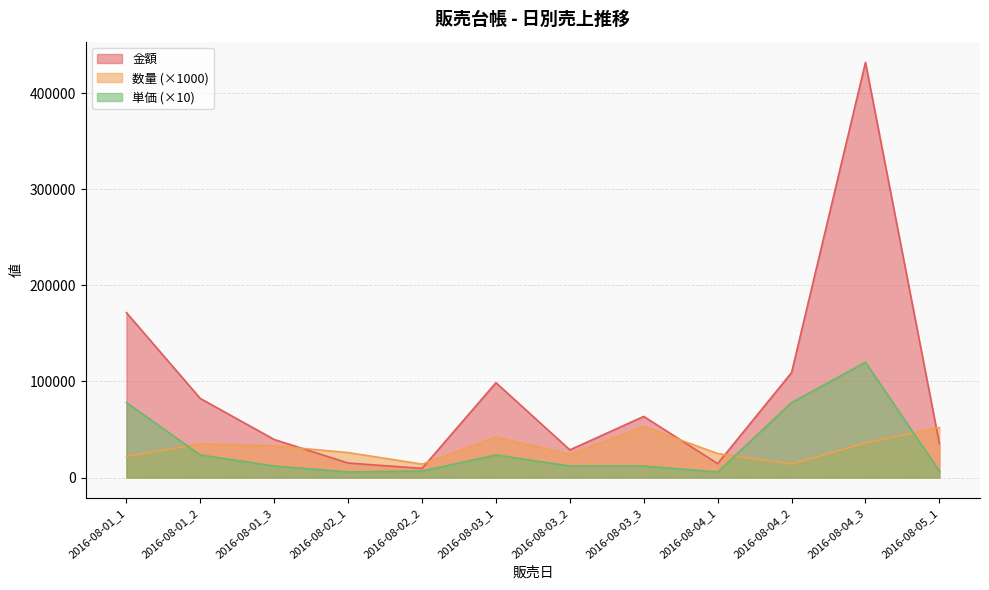

What is the label of the 4th point from the left?

2016-08-02_1